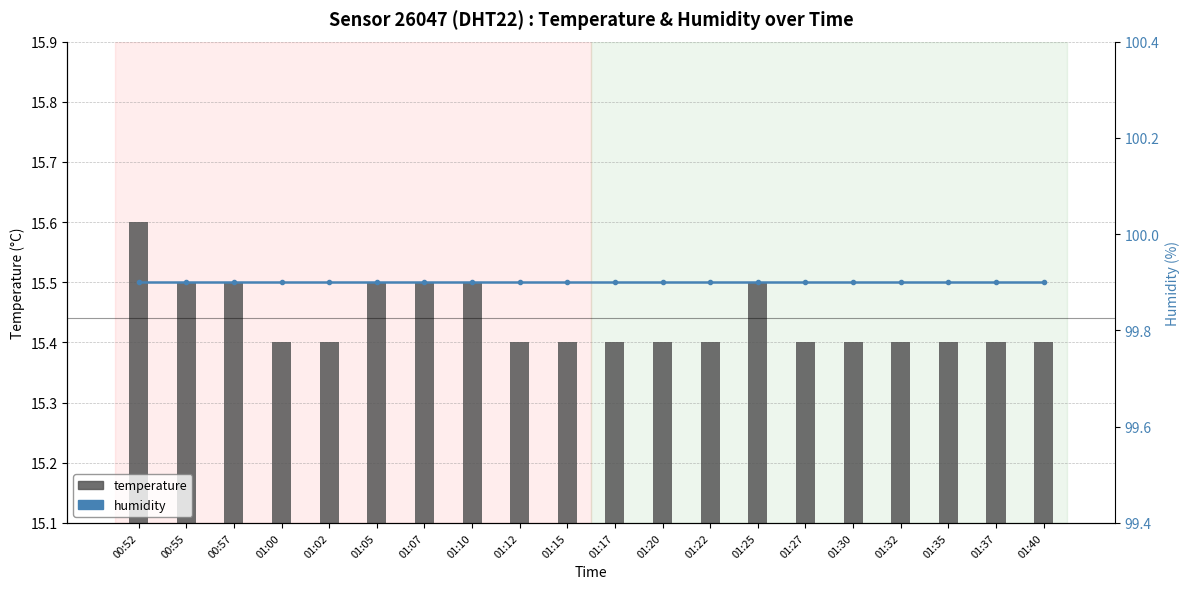

What is the spread (max minus min) of values at 01:10?

84.4